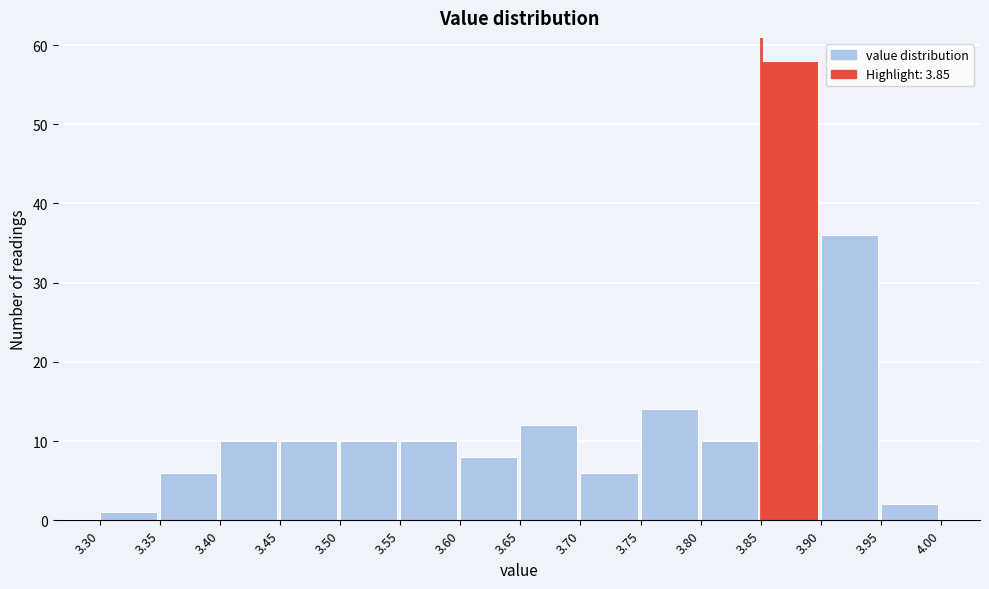

Reading left to right, list every bar in this chart as the range it spans on the x-axis followed by its height. The values are not printed on the chart, so give them approximately, as read against the axis.

3.30 to 3.35: 1
3.35 to 3.40: 6
3.40 to 3.45: 10
3.45 to 3.50: 10
3.50 to 3.55: 10
3.55 to 3.60: 10
3.60 to 3.65: 8
3.65 to 3.70: 12
3.70 to 3.75: 6
3.75 to 3.80: 14
3.80 to 3.85: 10
3.85 to 3.90: 58
3.90 to 3.95: 36
3.95 to 4.00: 2